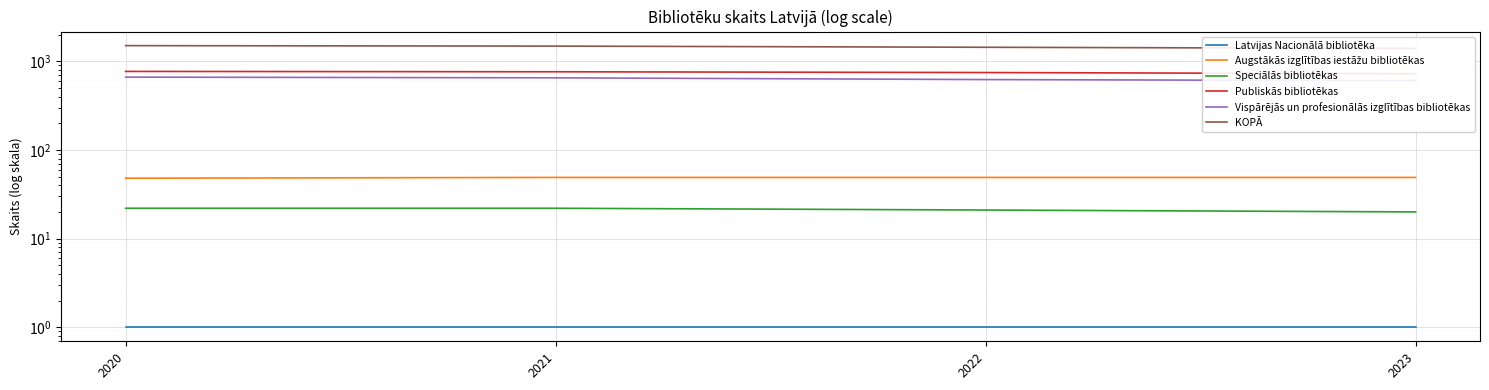

How many lines are shown in the chart?

6